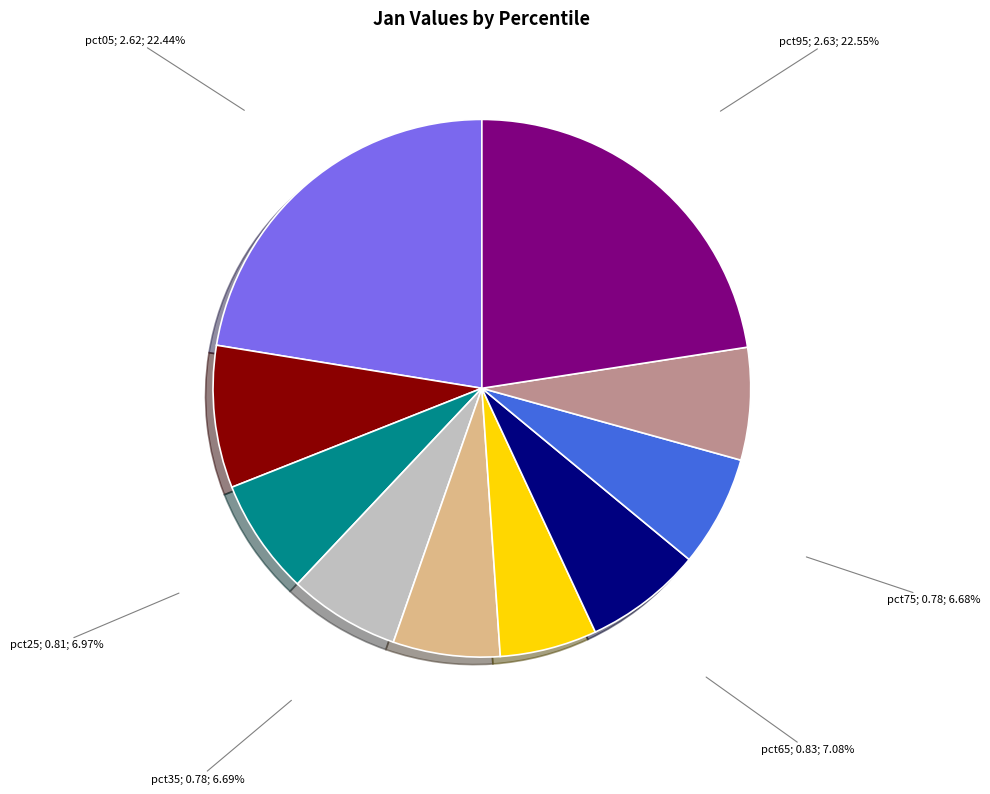

Does any single category account for the majority?

No